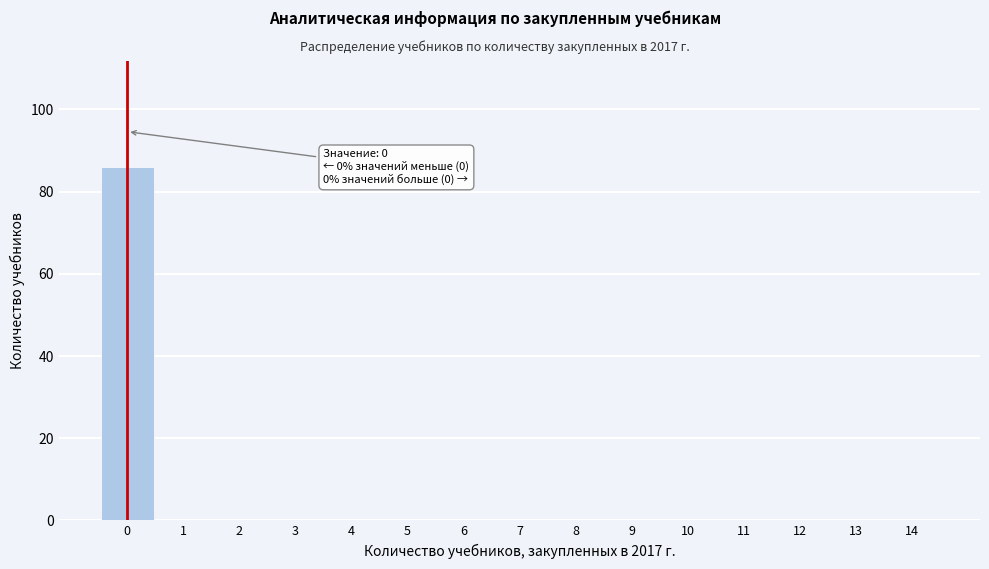

Reading left to right, list all the values displayed in this chart.

0=86	1=0	2=0	3=0	4=0	5=0	6=0	7=0	8=0	9=0	10=0	11=0	12=0	13=0	14=0